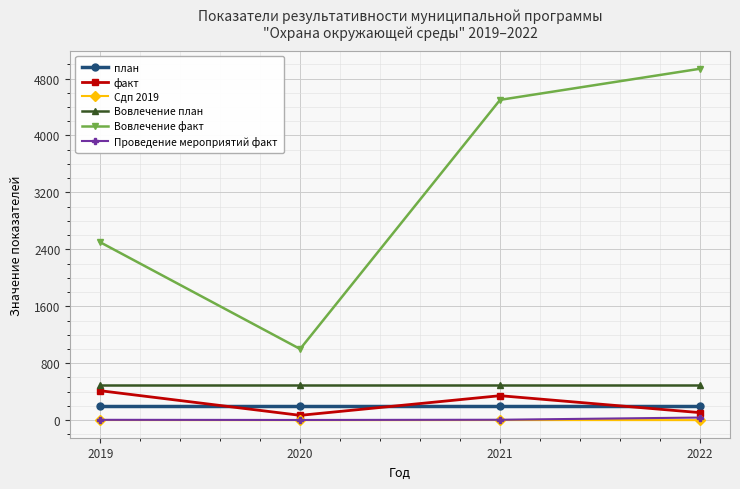

True or false: Проведение мероприятий факт and Вовлечение факт intersect in this chart.

False